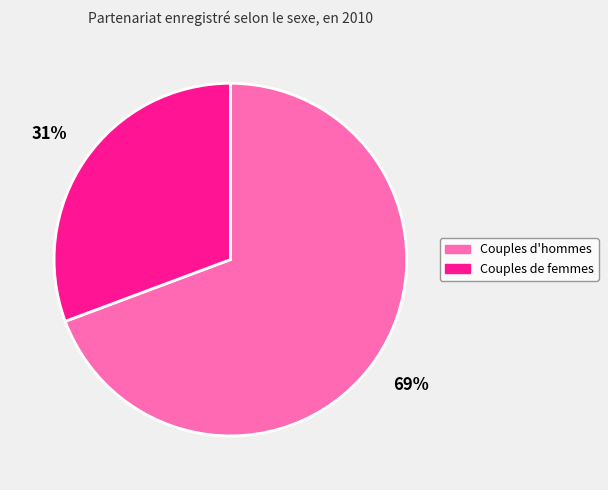

What is the largest slice in the pie chart?

Couples d'hommes